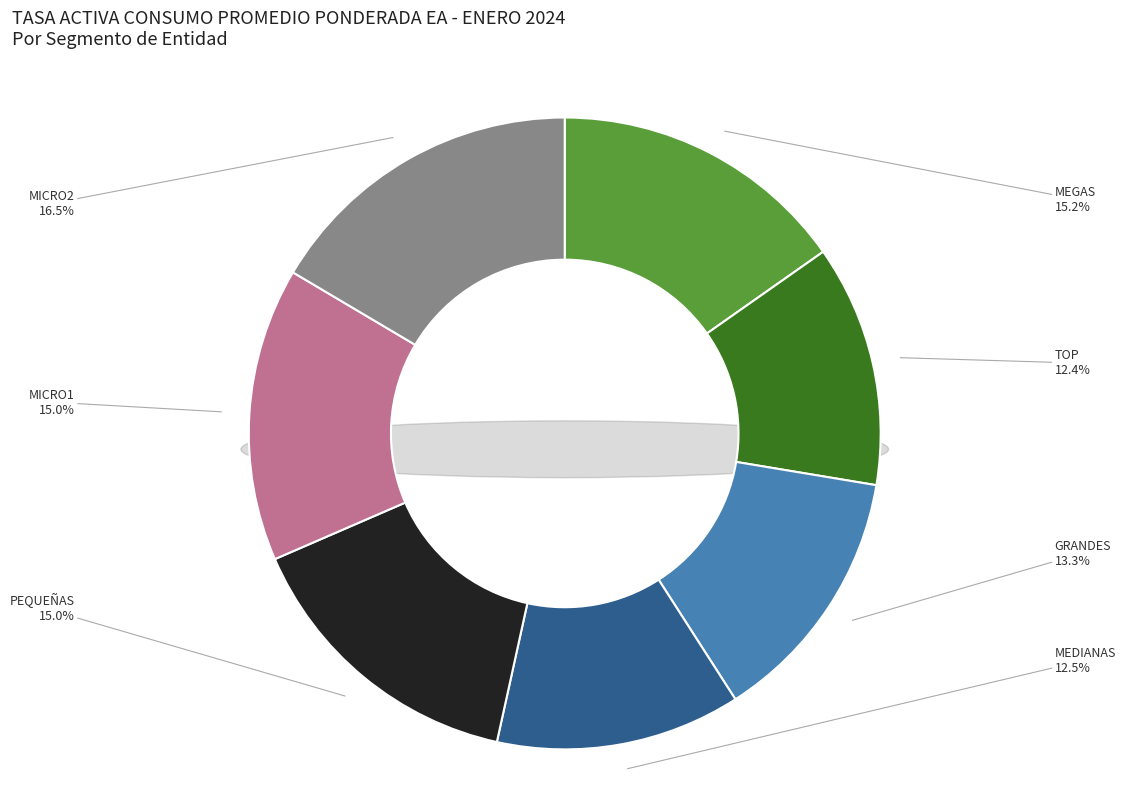

How many slices are in this pie chart?

7